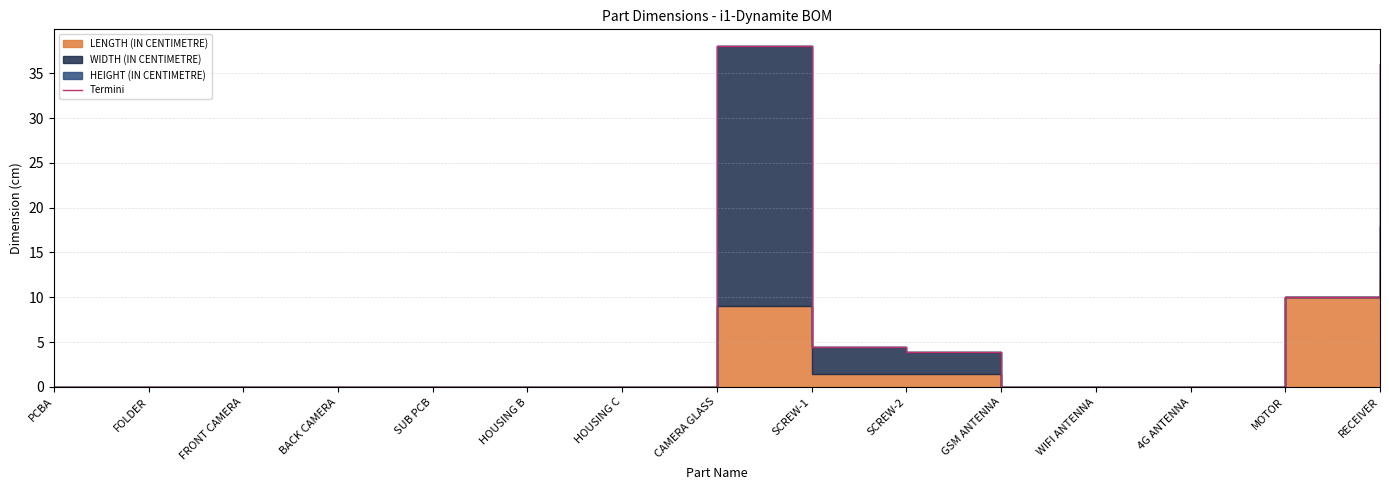

Reading right to left, list all the values displayed in this chart.

36.0	10.0	0.0	0.0	0.0	3.9	4.4	38.0	0.0	0.0	0.0	0.0	0.0	0.0	0.0